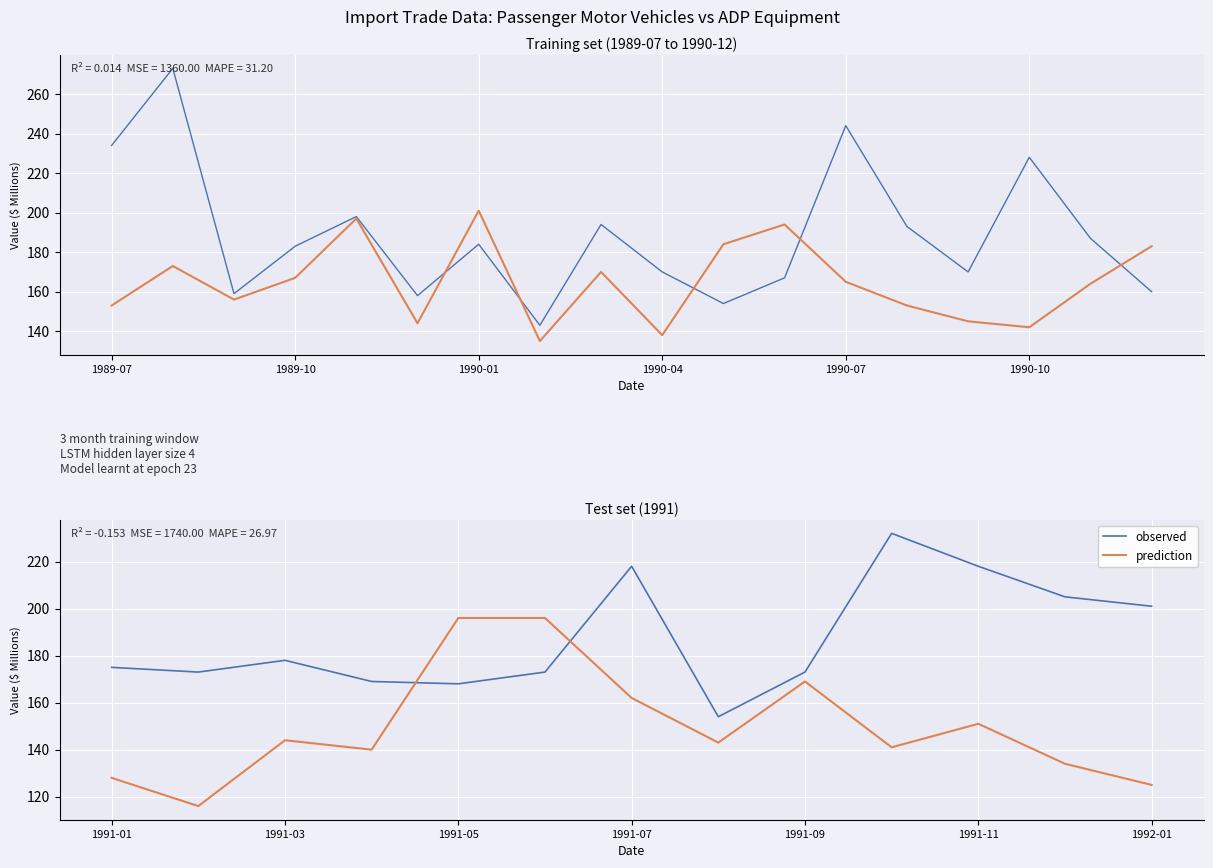

Rank the series at 1991-09 from lowest to highest value.

prediction, observed